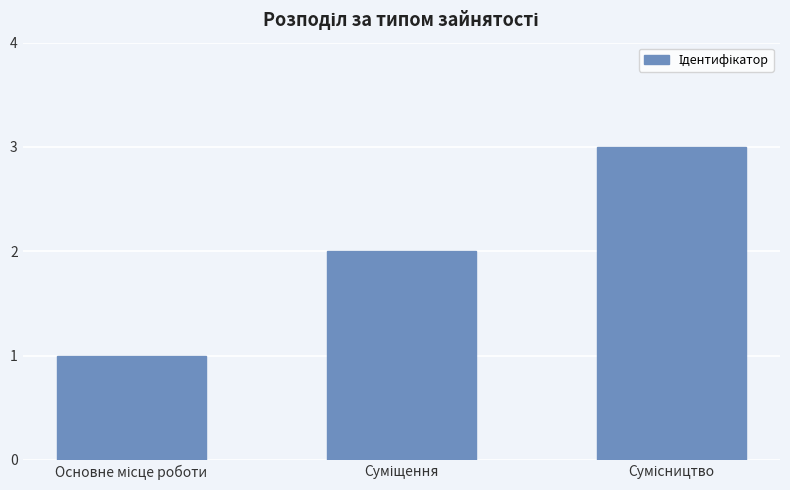

What is the sum of all values?

6